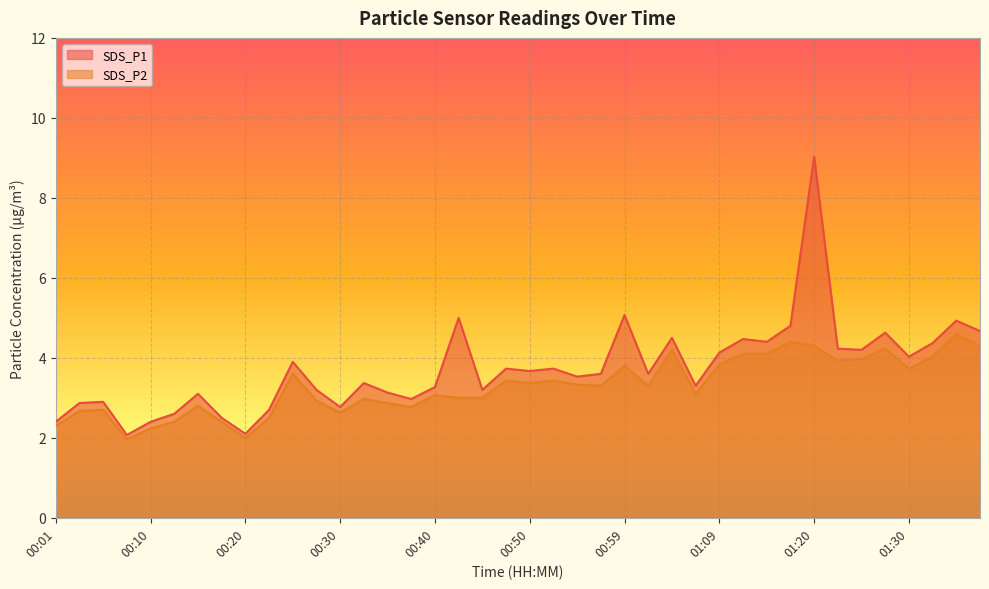

List the series in order of their peak value, lowest first.

SDS_P2, SDS_P1